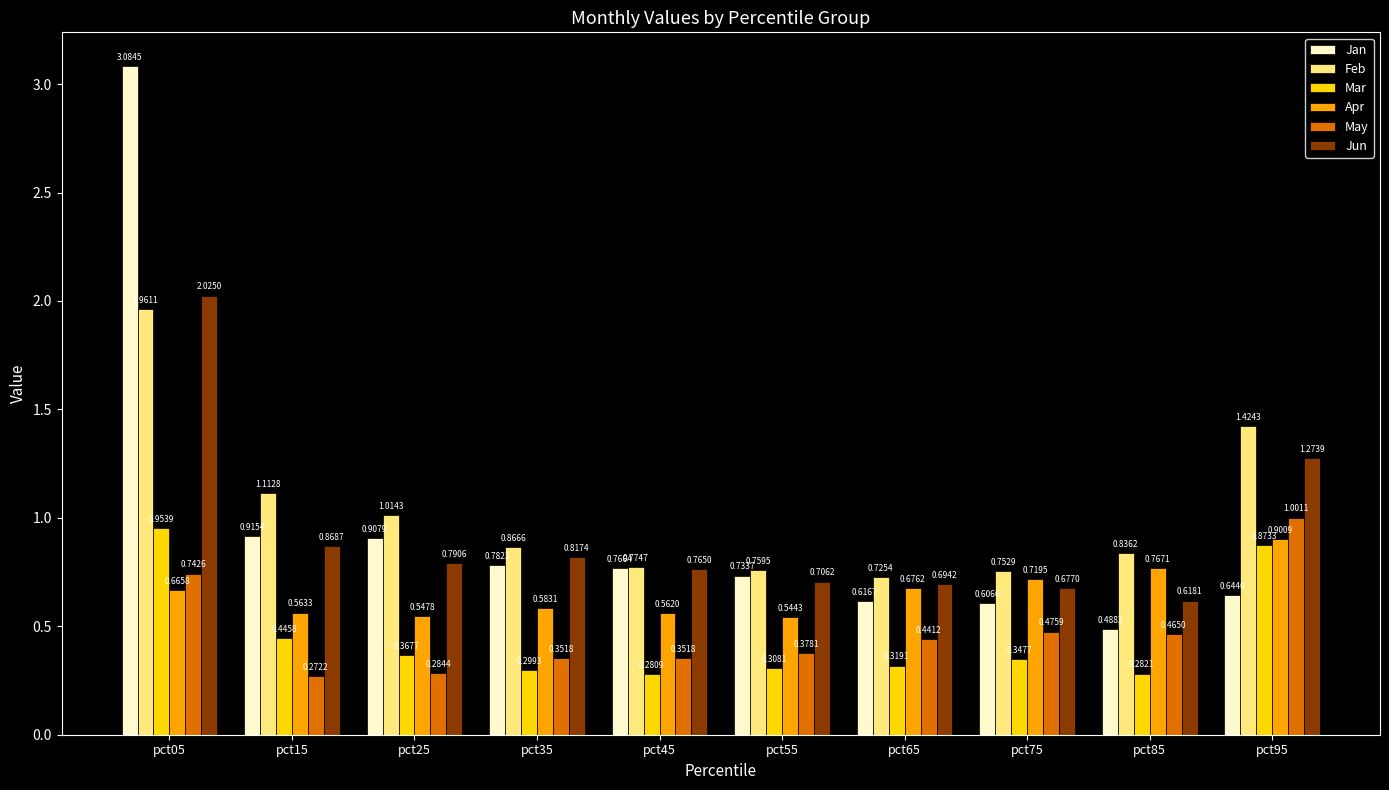

Which series has the largest range (max minus min)?

Jan